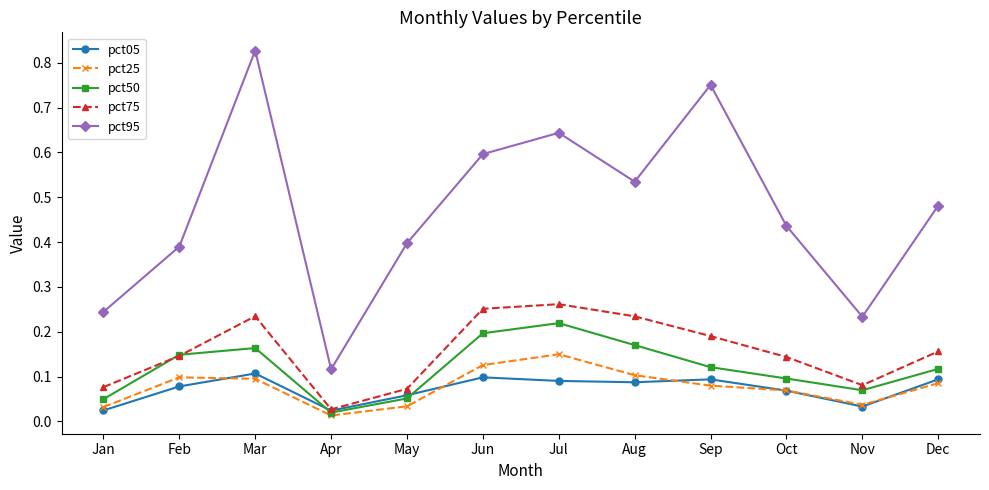

How many lines are shown in the chart?

5